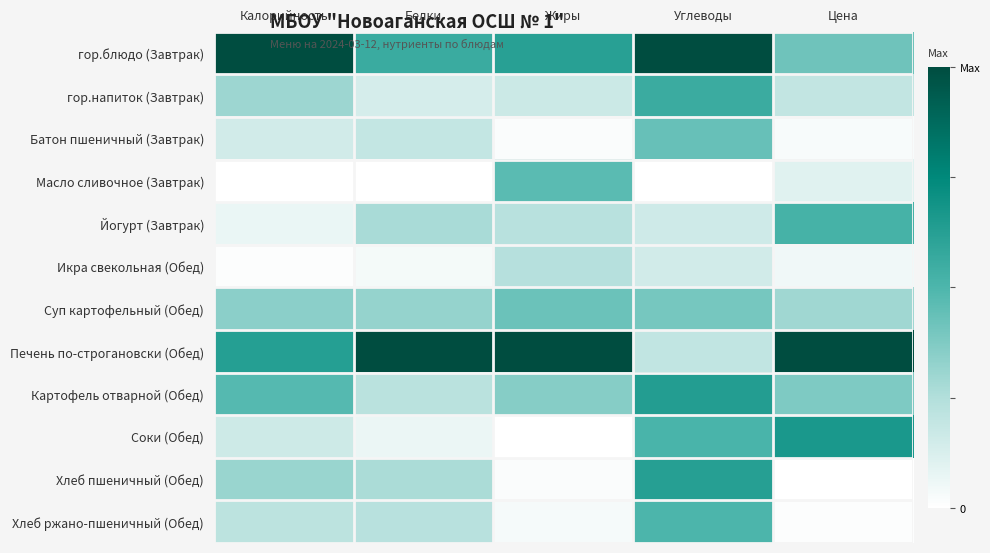

At how many categories does at least one series exceed 0?

5